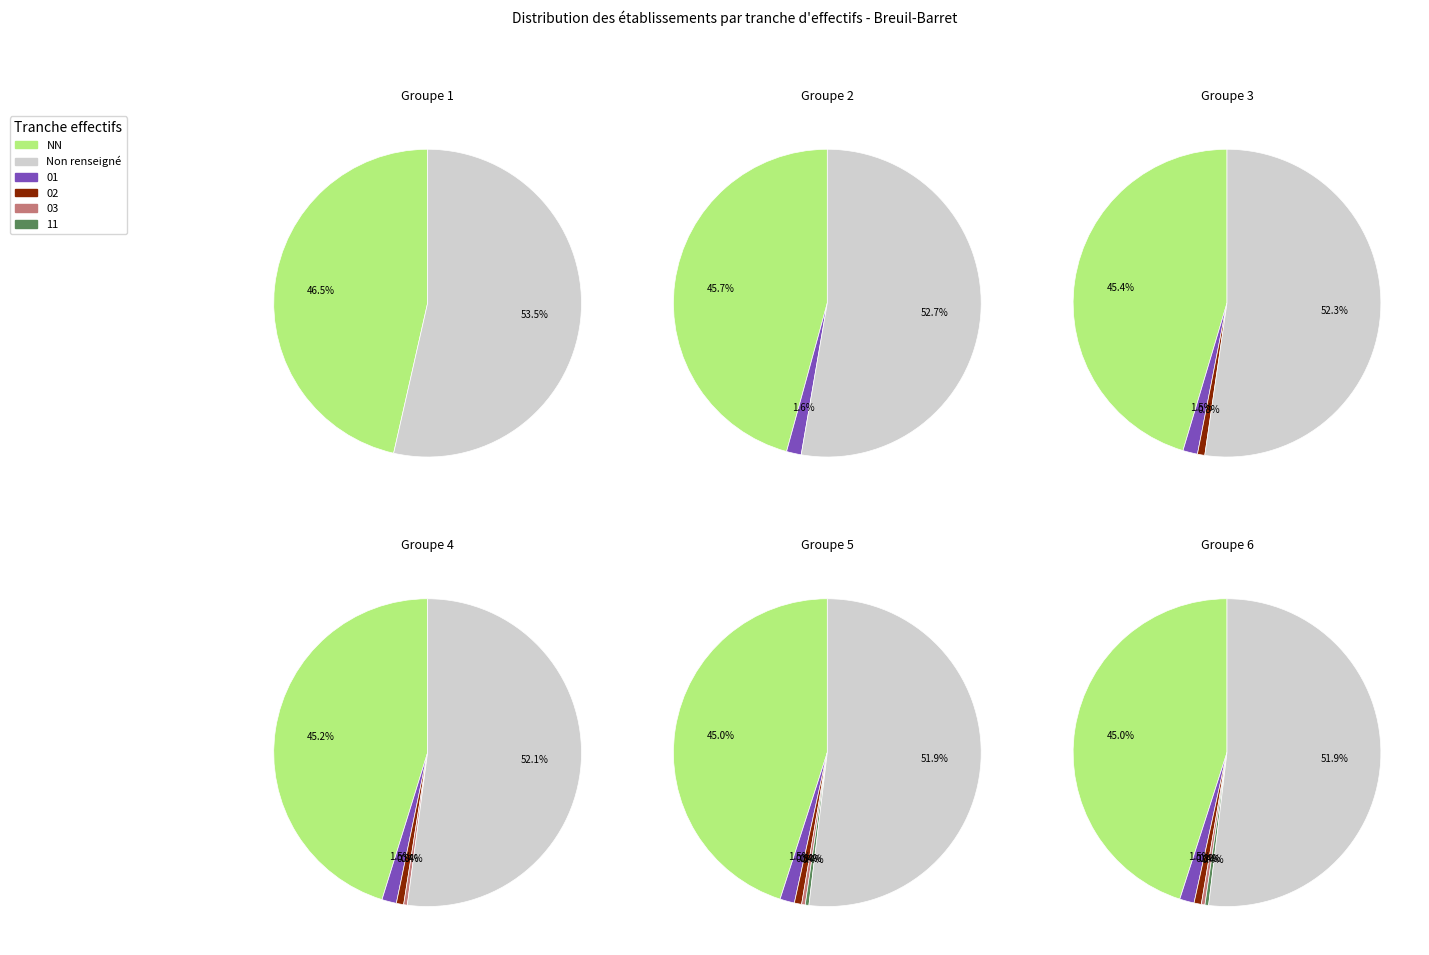

To the nearest percent, what is the average slice percentage?

17%